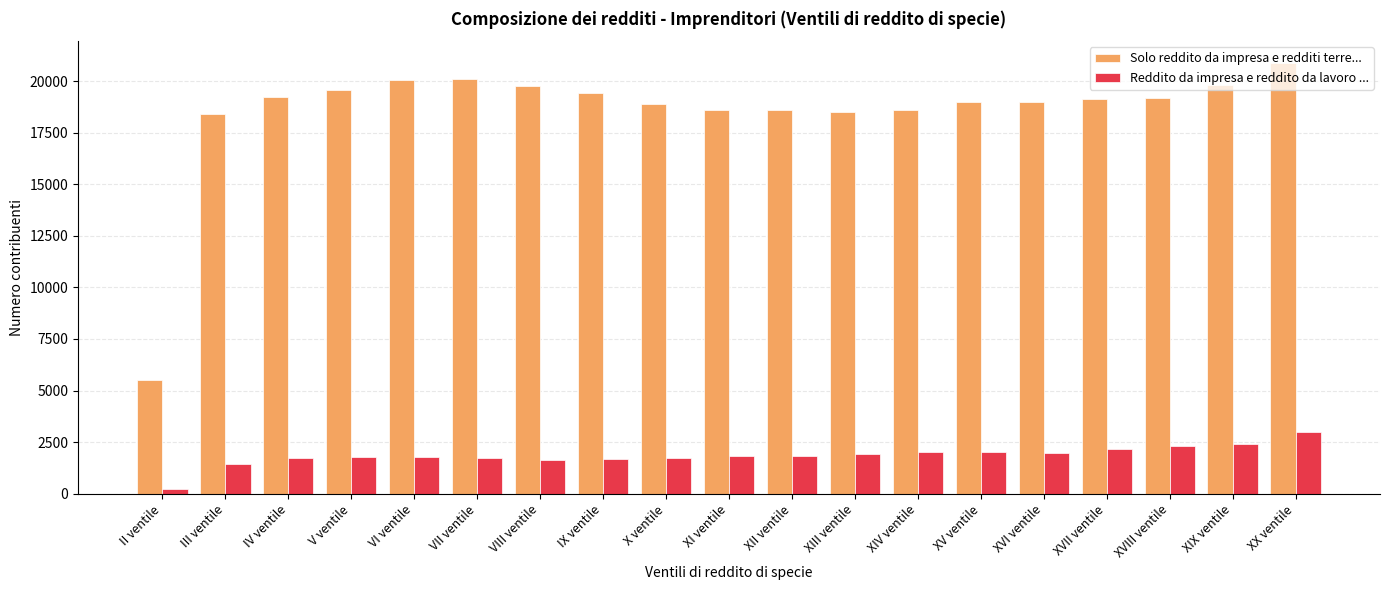

What is the difference between the maximum and minimum values in the Solo reddito da impresa e redditi terre... series?

15396